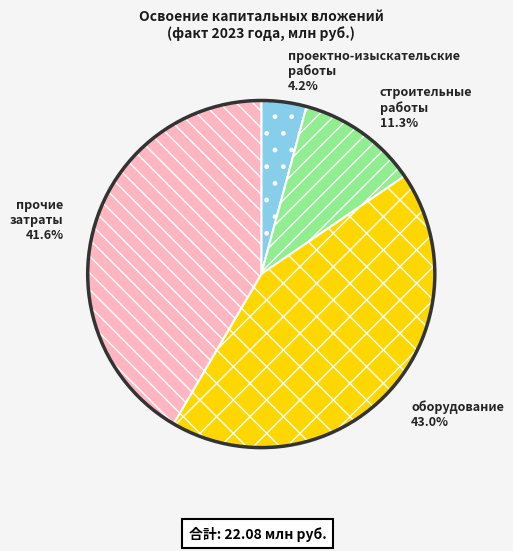

What percentage do проектно-изыскательские работы 4.2% and оборудование 43.0% together represent?

47.2%